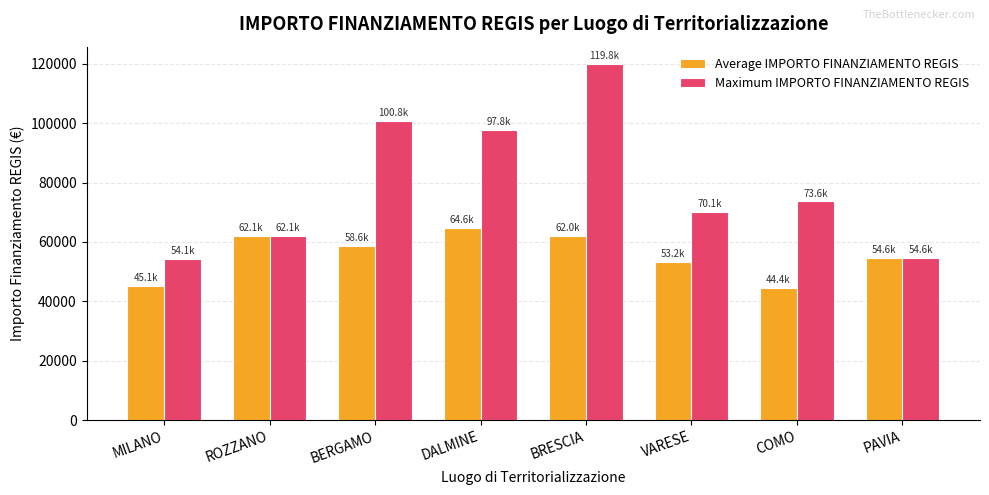

List the series in order of their peak value, highest first.

Maximum IMPORTO FINANZIAMENTO REGIS, Average IMPORTO FINANZIAMENTO REGIS